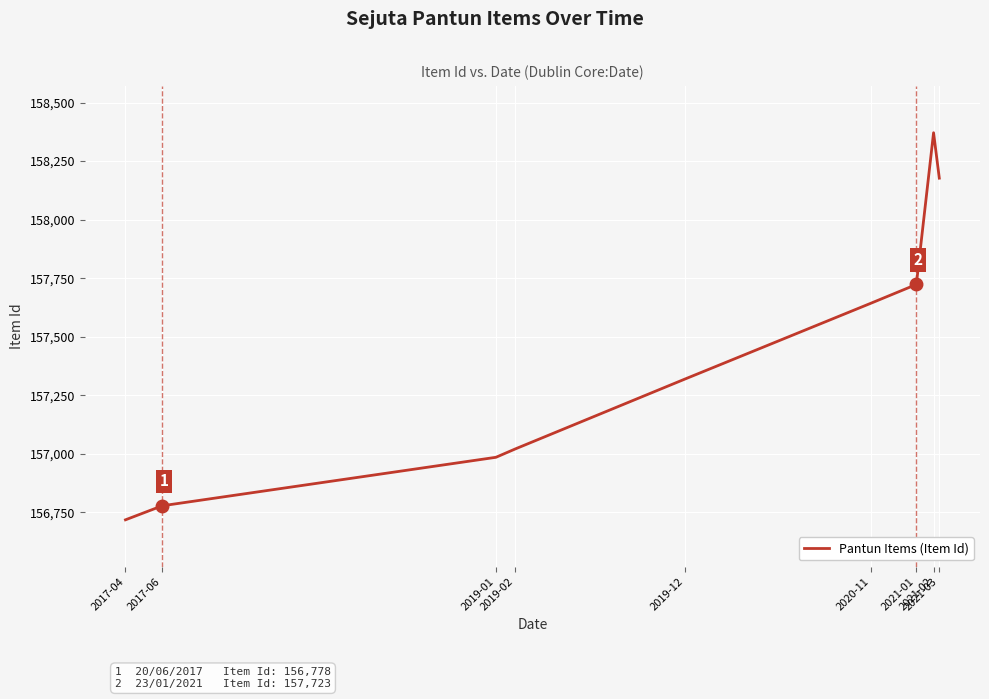

Reading left to right, list all the values displayed in this chart.

156718	156778	156985	157021	157319	157643	157723	158371	158177